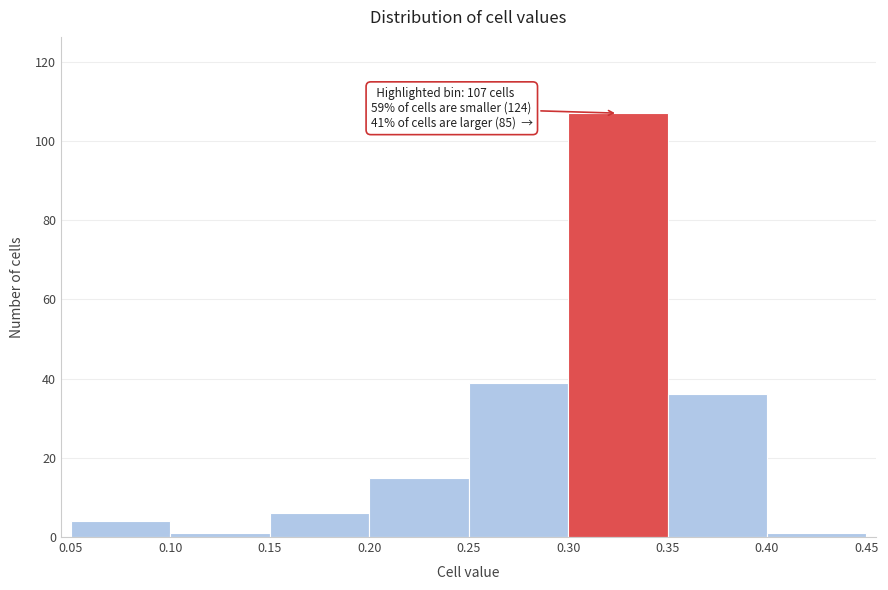

Over which range of the x-axis is the bar tallest?

0.30 to 0.35